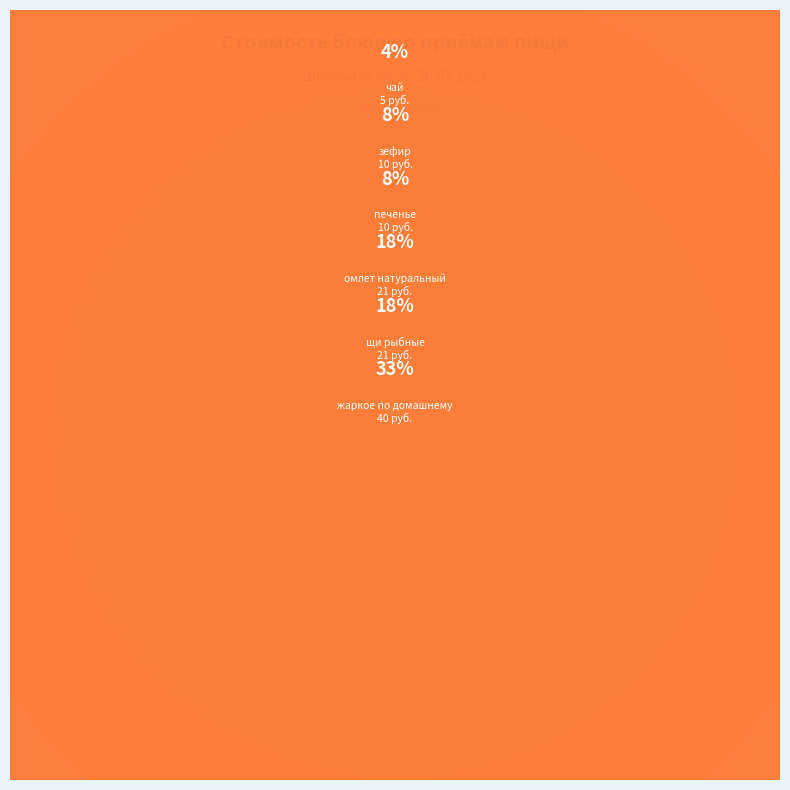

To the nearest percent, what portion does зефир represent?

8%